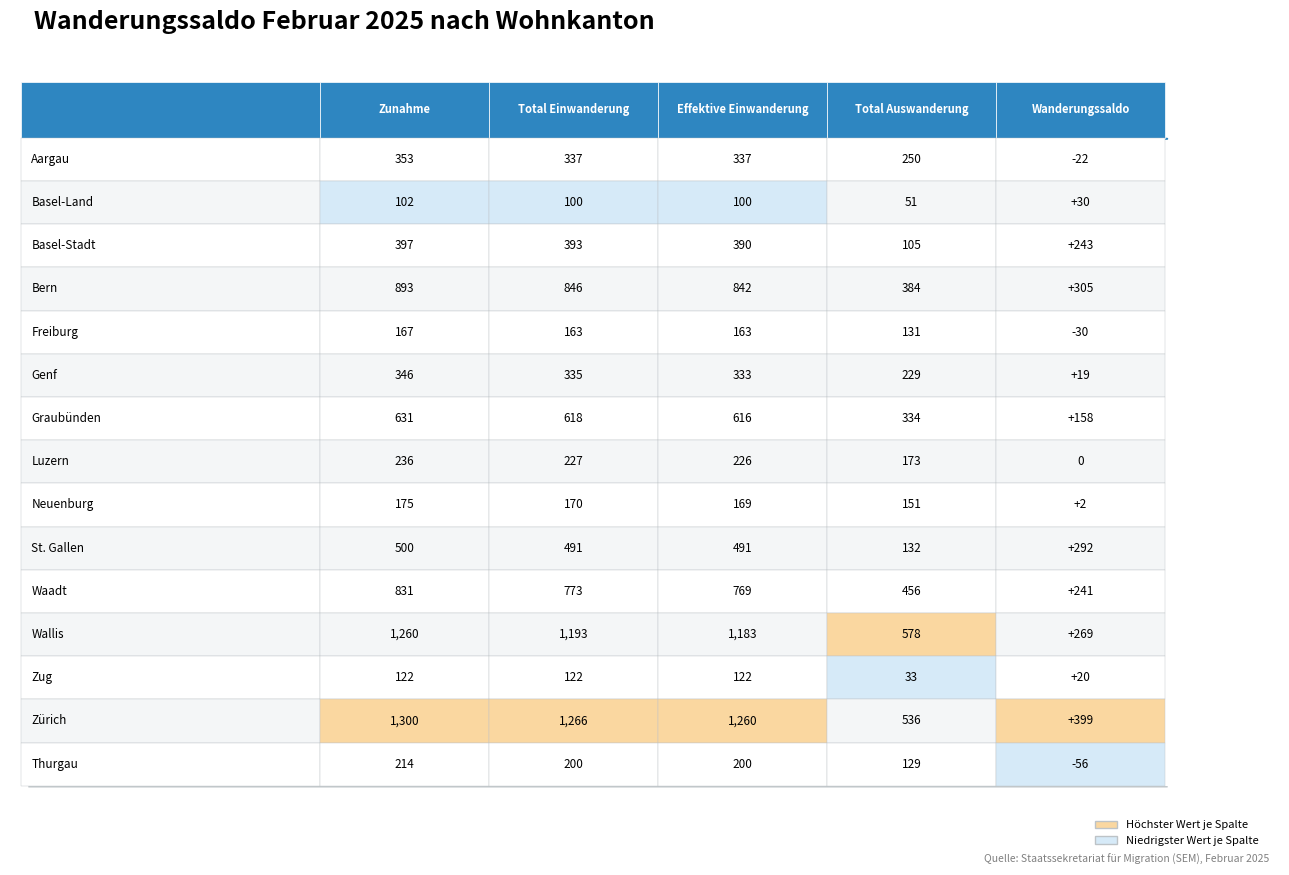

Between 8 and 11, which is larger?

11